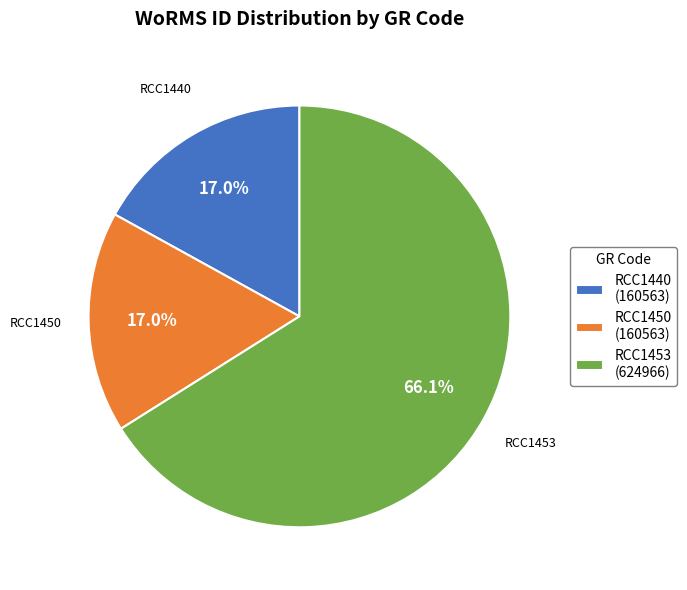

Is the sum of RCC1440 and RCC1450 greater than half?

No